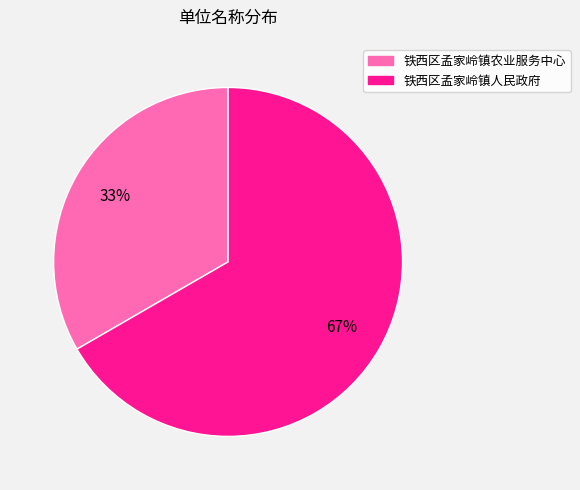

Is there any slice that represents more than half of the pie?

Yes